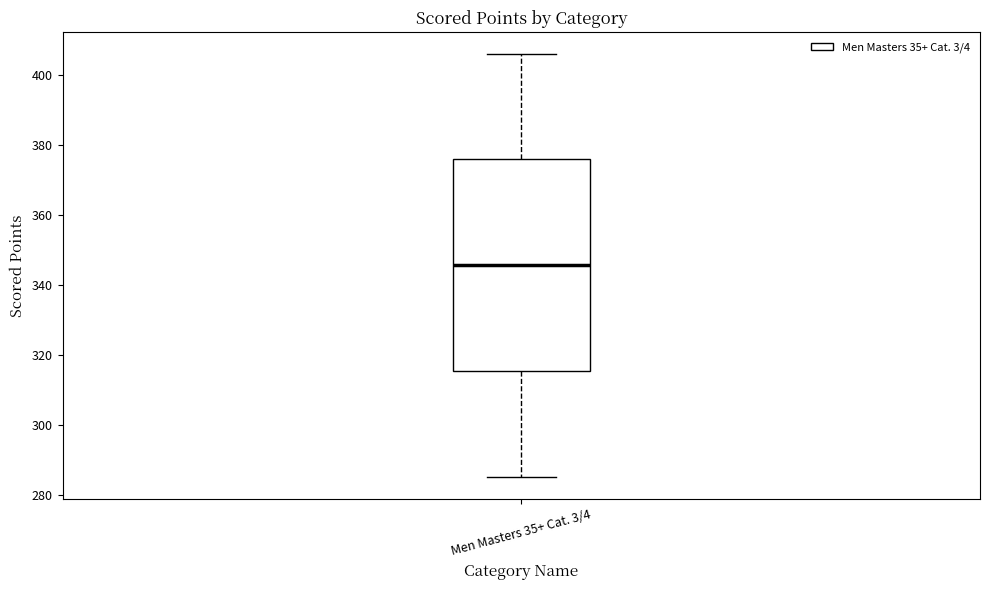

Read this box plot against the y-axis: the position of the median line, the range covered by the box, and the ends of both whiskers. The values are not printed on the chart, so give them approximately, as read against the axis.

median 346, box 316 to 376, whiskers 284 to 406